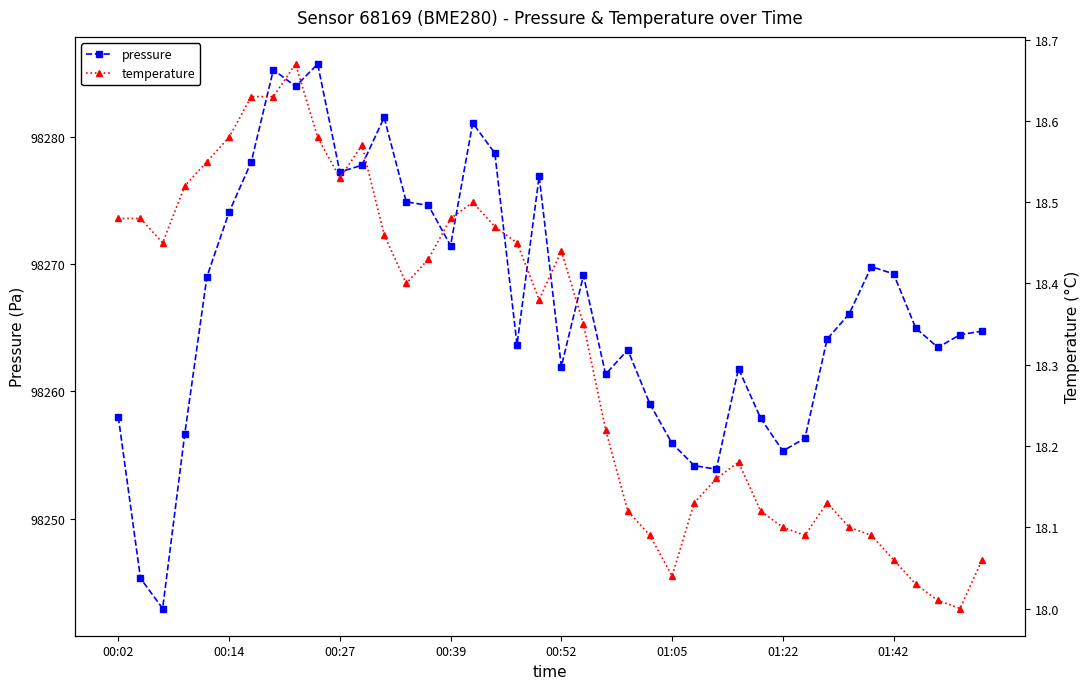

True or false: pressure and temperature cross at least once.

False